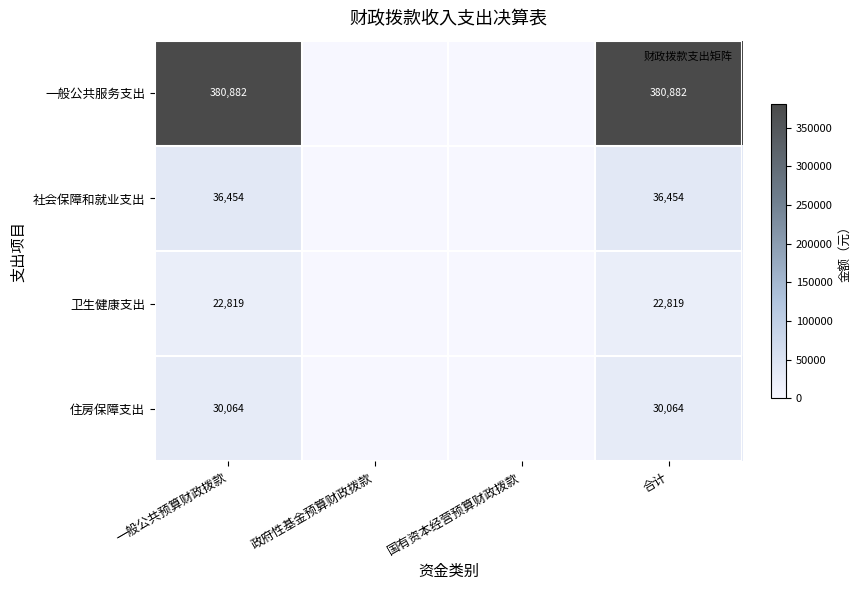

True or false: 卫生健康支出 has a value of 33831 at 合计.

False